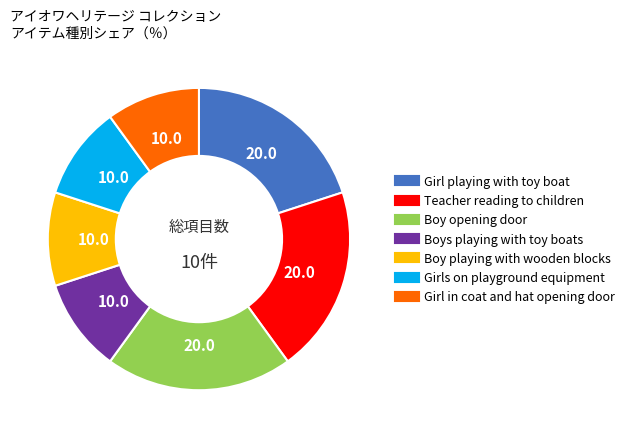

Is there any slice that represents more than half of the pie?

No